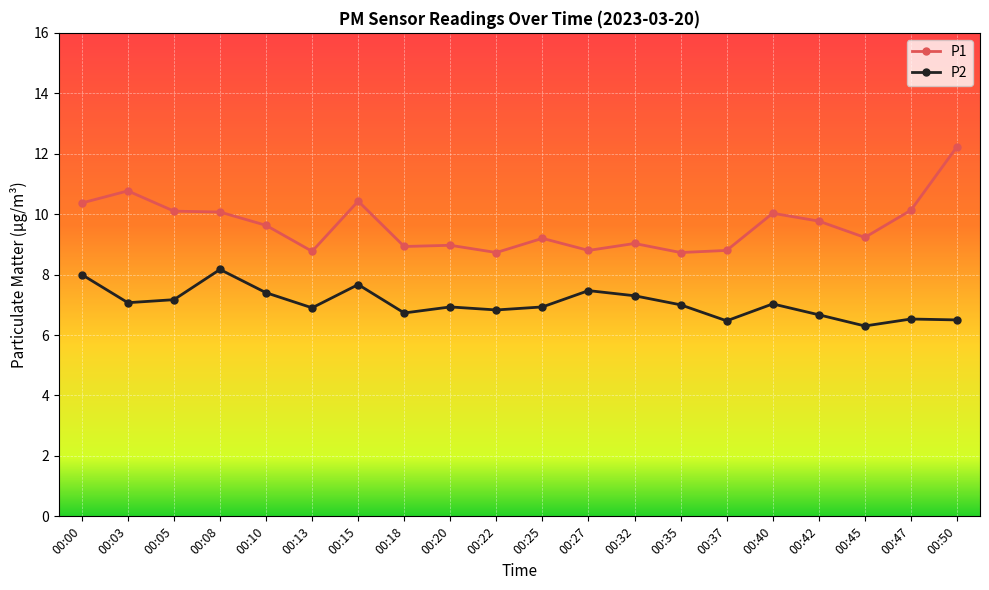

Read the P2 value at 00:47.

6.5